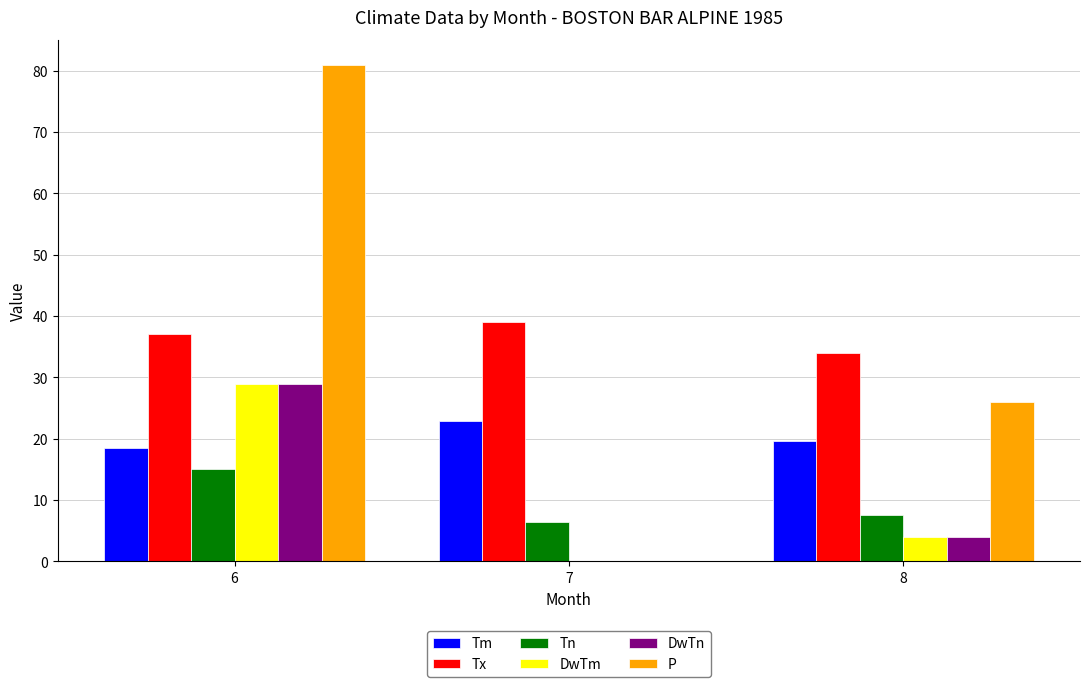

What is the total value across all series at 8?

95.2